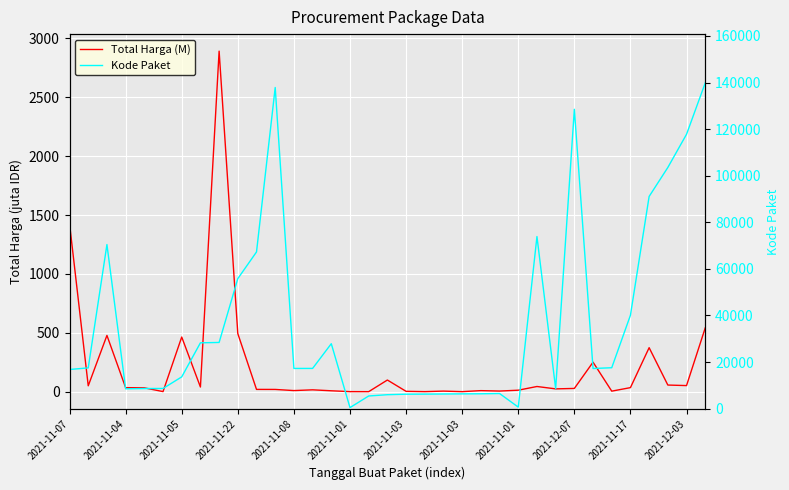

What is the greatest value displayed?

139817.0